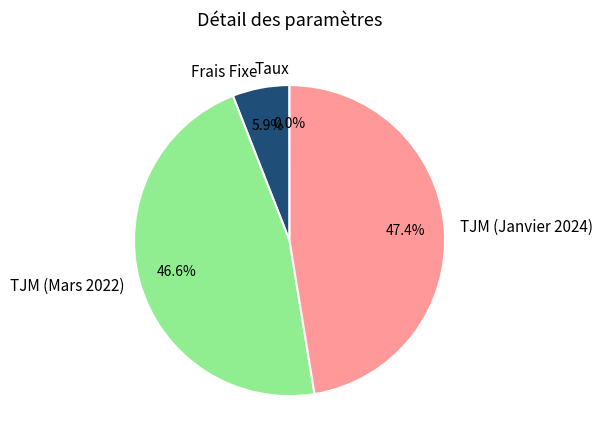

To the nearest percent, what is the difference between the largest and smallest slice percentages?

47%